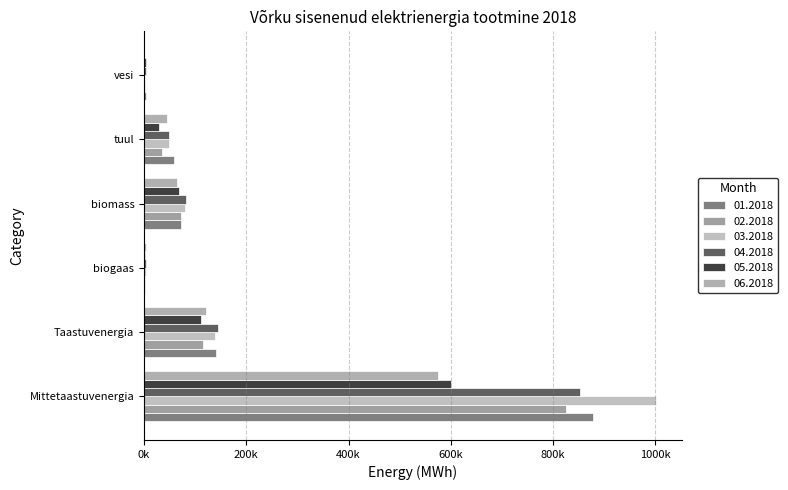

Reading right to left, what are all the values shown in this chart?

01.2018: vesi=3624.4	tuul=59558.9	biomass=71610.8	biogaas=2515.7	Taastuvenergia=141601.8	Mittetaastuvenergia=878689.1
02.2018: vesi=2443.3	tuul=34667.5	biomass=71965.5	biogaas=2396.1	Taastuvenergia=116041.7	Mittetaastuvenergia=825929.6
03.2018: vesi=1991.8	tuul=48826.3	biomass=79976.1	biogaas=3107.3	Taastuvenergia=139430.2	Mittetaastuvenergia=1001607.1
04.2018: vesi=3967.1	tuul=49752.5	biomass=82515.6	biogaas=3225.3	Taastuvenergia=145370.8	Mittetaastuvenergia=852354.8
05.2018: vesi=2969.7	tuul=30015.1	biomass=67923.9	biogaas=2833.7	Taastuvenergia=110944.9	Mittetaastuvenergia=599926.2
06.2018: vesi=565.1	tuul=45043.3	biomass=64686.2	biogaas=2990.1	Taastuvenergia=120780.5	Mittetaastuvenergia=575365.2